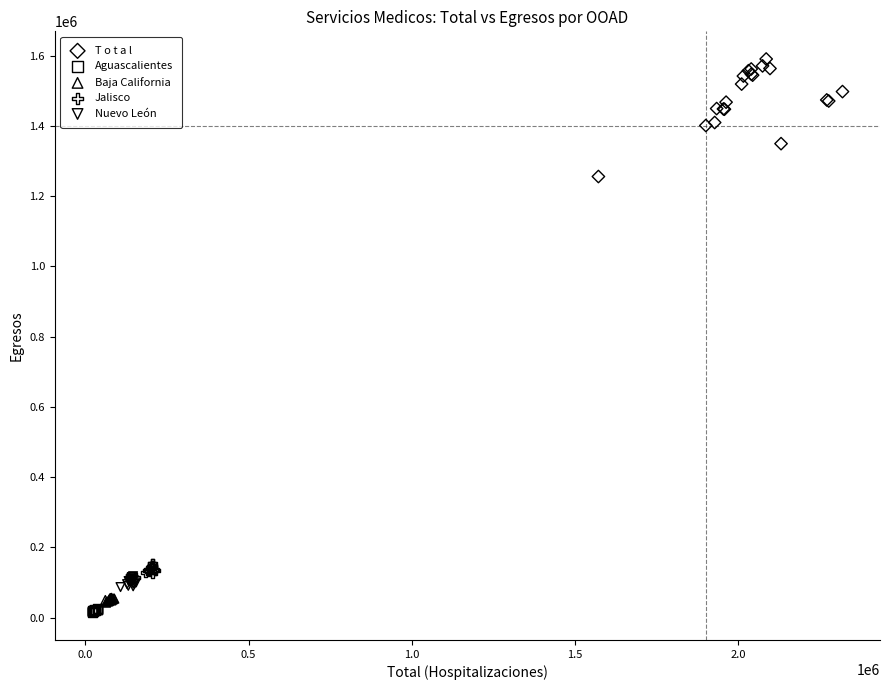

Which series reaches the maximum Y coordinate?

T o t a l